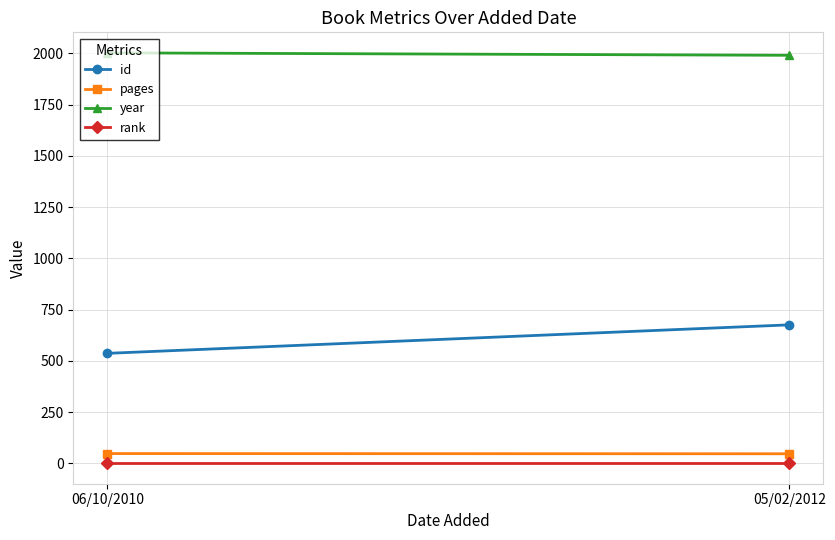

At which category is the sum across all series the highest?

05/02/2012